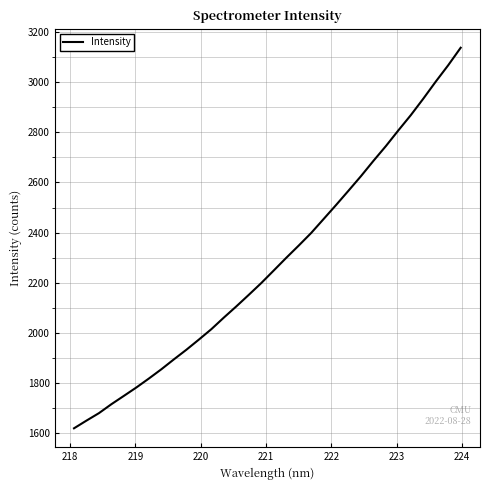

What is the difference between the maximum and minimum values?

1517.0